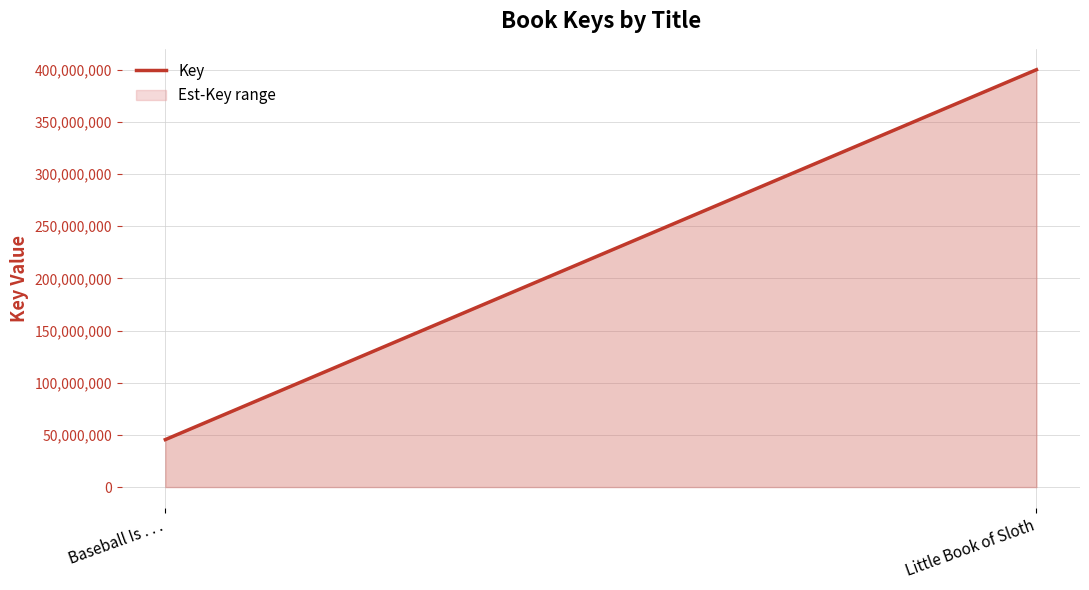

What is the label of the 2nd point from the right?

Baseball Is . . .